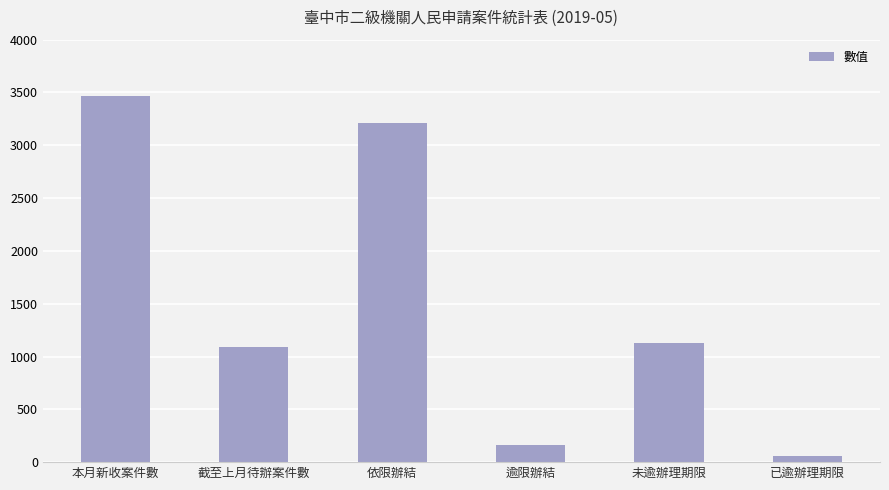

Where does the data first go above 1128?

本月新收案件數